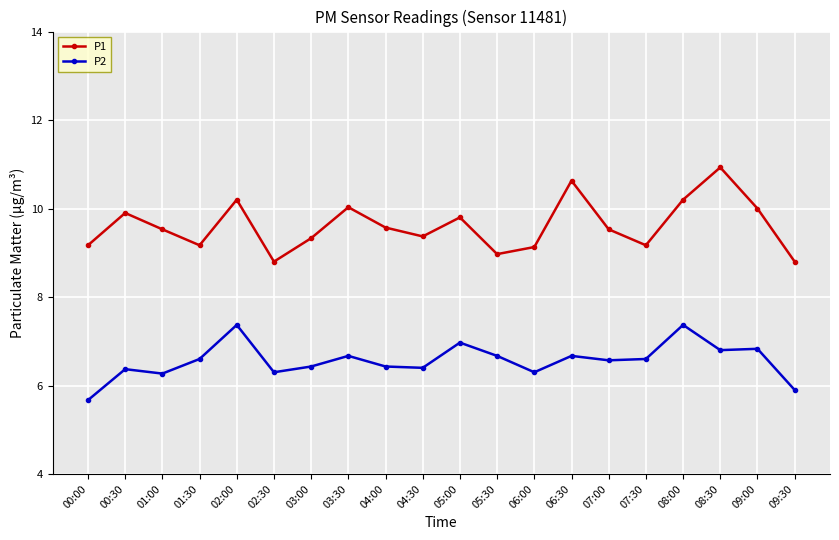

True or false: P1 and P2 cross at least once.

False